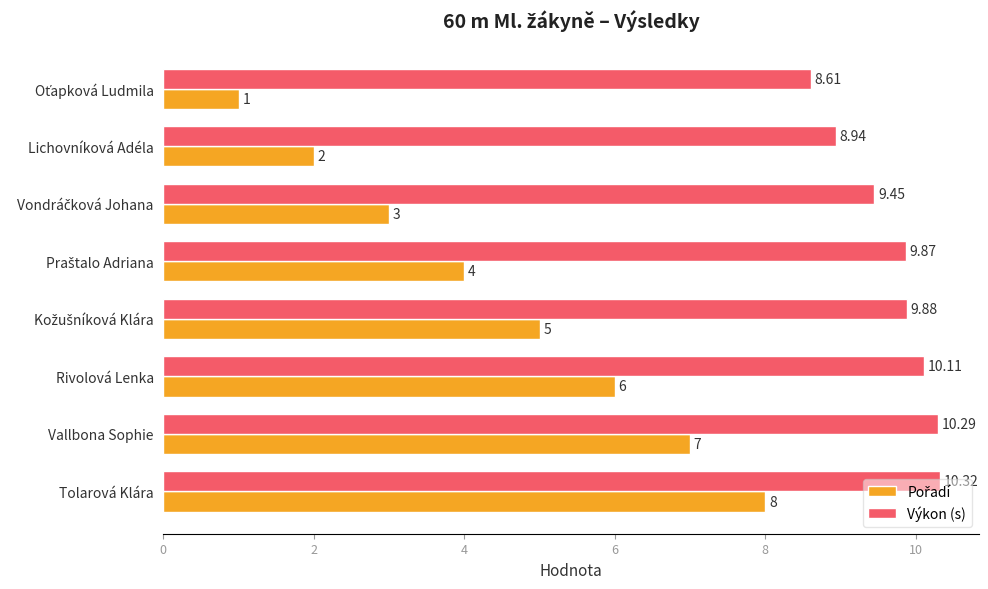

At which category is the sum across all series the highest?

Tolarová Klára